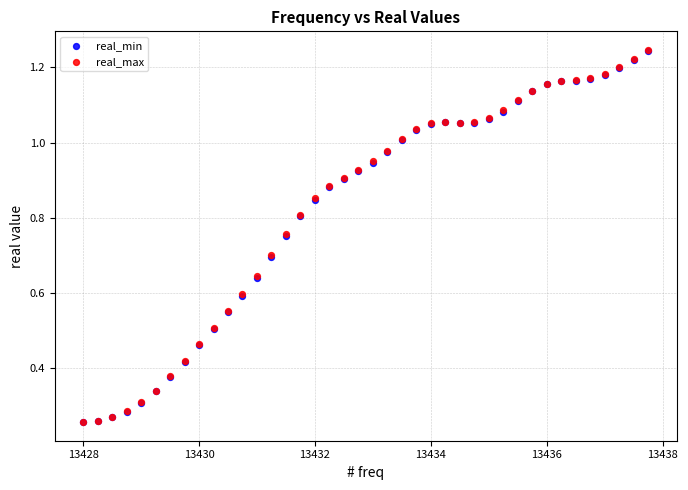

What are all the series names shown in the legend?

real_min, real_max